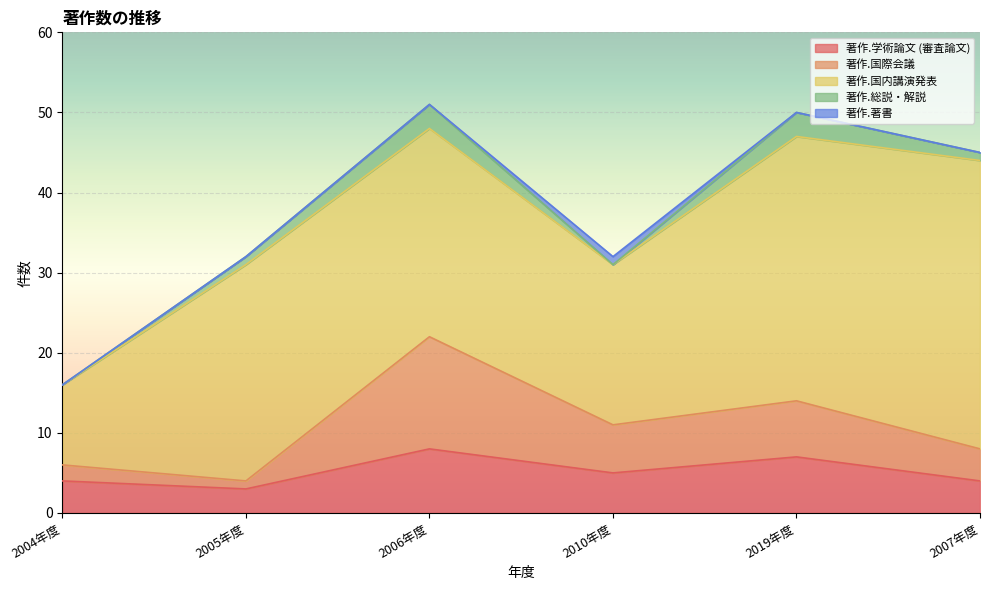

Rank the series at 2019年度 from highest to lowest value.

著作.国内講演発表, 著作.学術論文 (審査論文), 著作.国際会議, 著作.総説・解説, 著作.著書